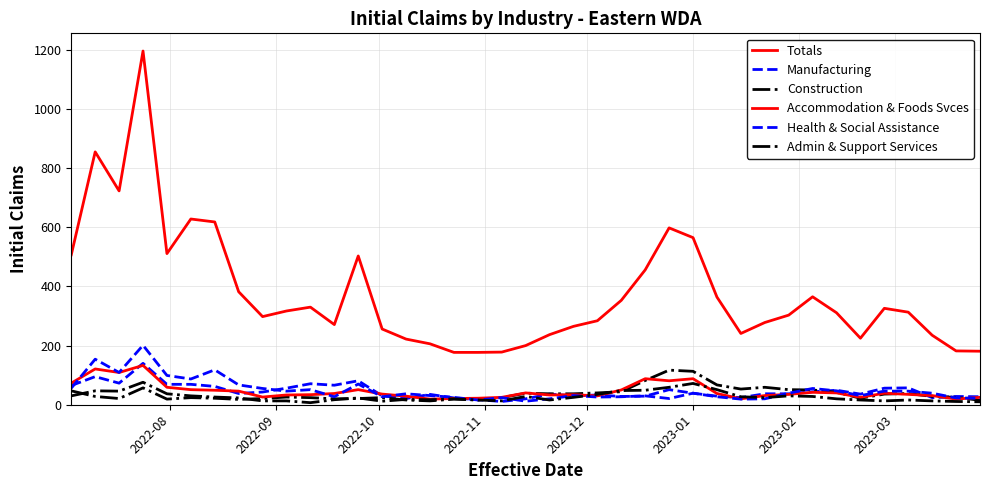

Is this an area chart (filled region under the line)?

No